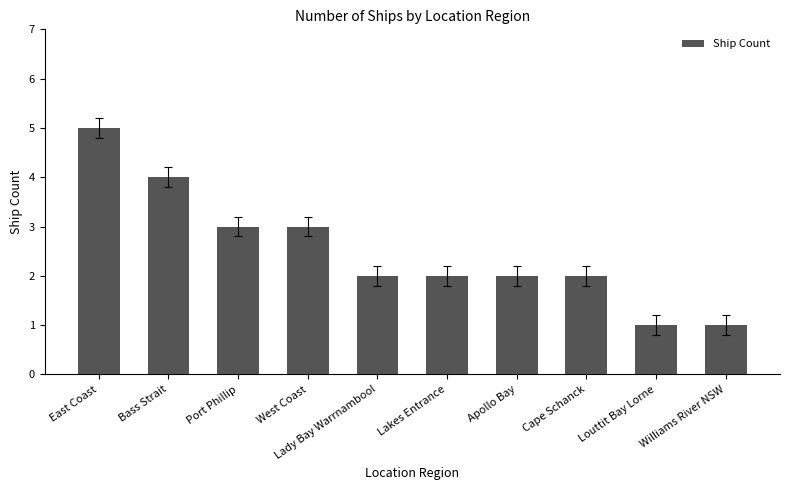

Approximately how many times larger is the value at West Coast compared to Williams River NSW?

3.0